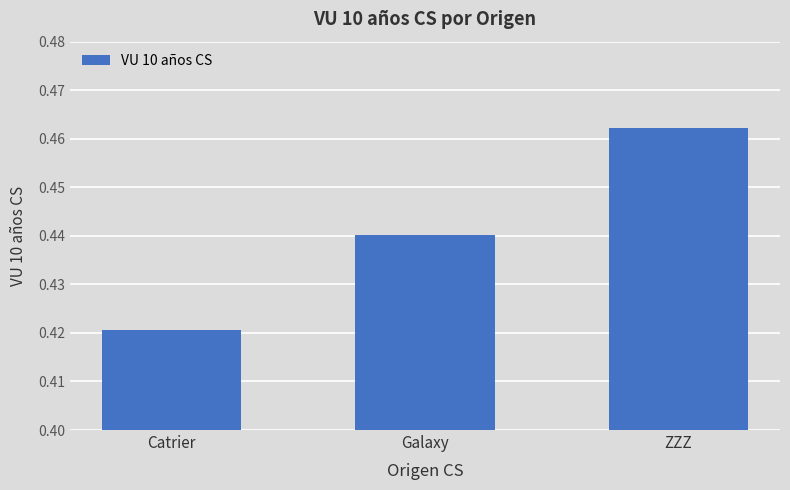

List the labels in order of value, smallest first.

Catrier, Galaxy, ZZZ